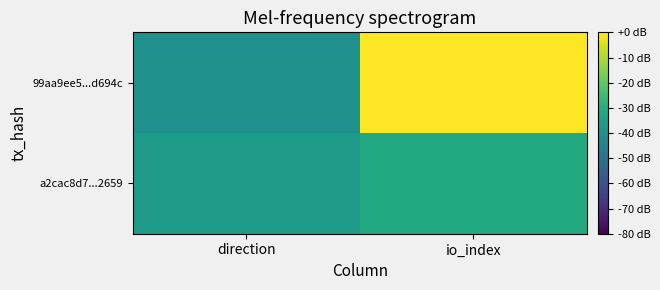

Reading right to left, extract all data points from this chart.

99aa9ee5...d694c: io_index=0.0	direction=-40.0
a2cac8d7...2659: io_index=-31.3	direction=-36.5